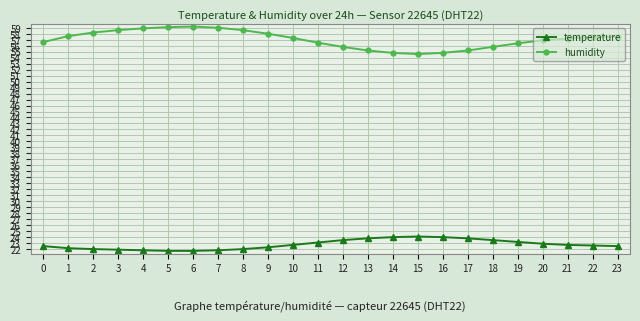

List the series in order of their peak value, lowest first.

temperature, humidity